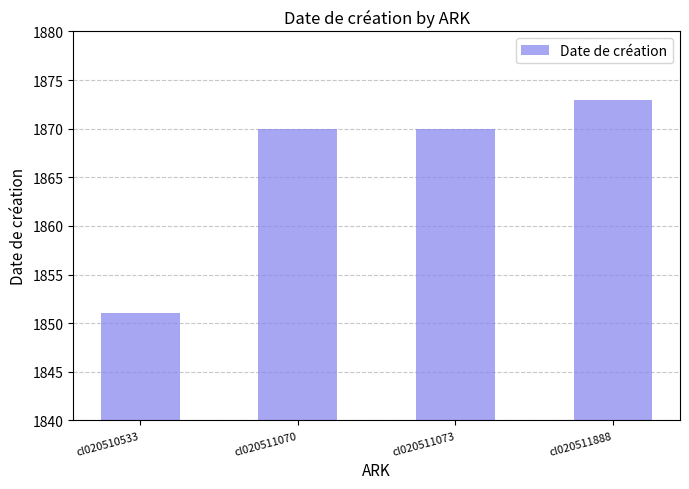

The chart shows a value of 1154 at cl020511073. True or false?

False